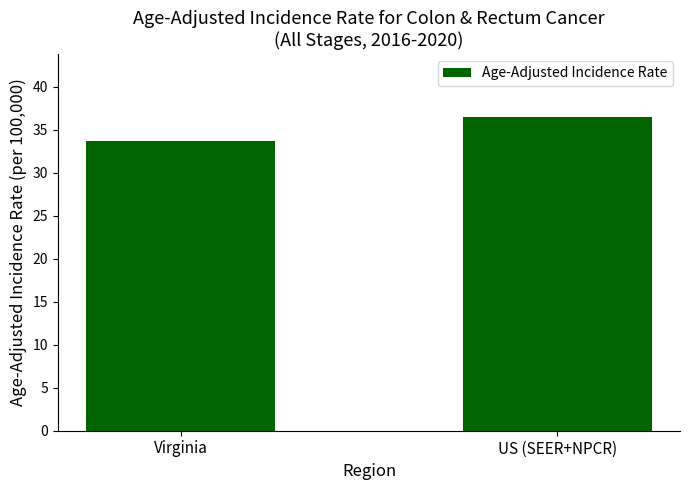

What is the difference between the values at Virginia and US (SEER+NPCR)?

2.8